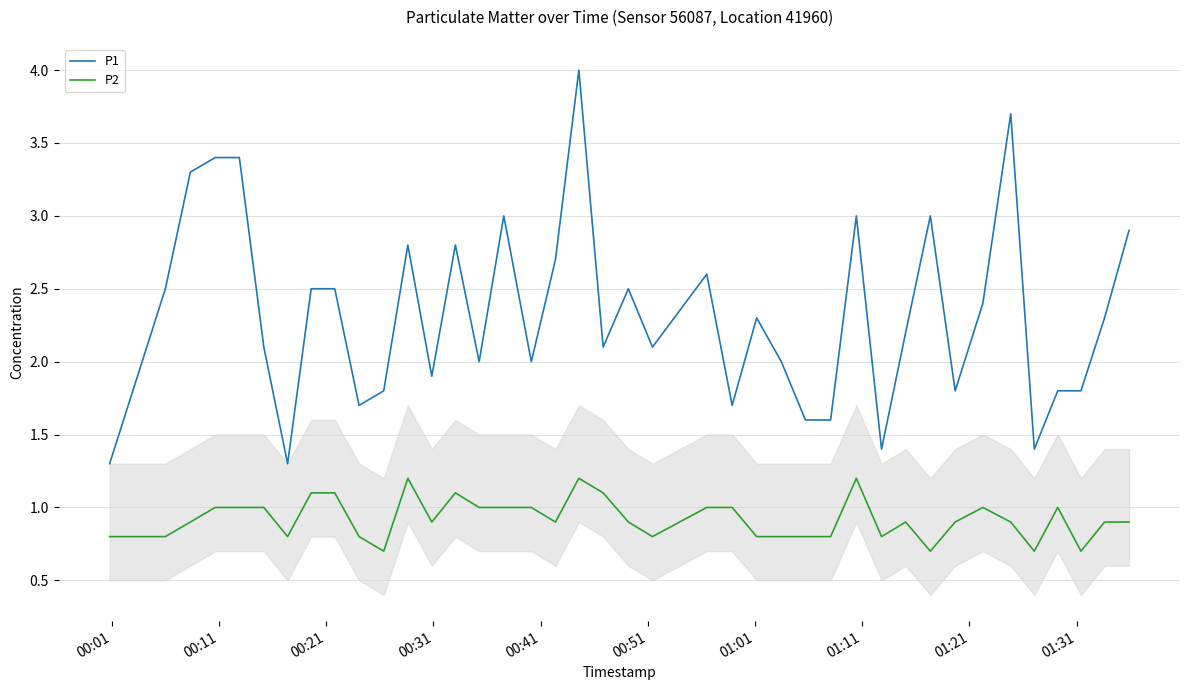

True or false: P1 has more than 2 interior local peaks.

True